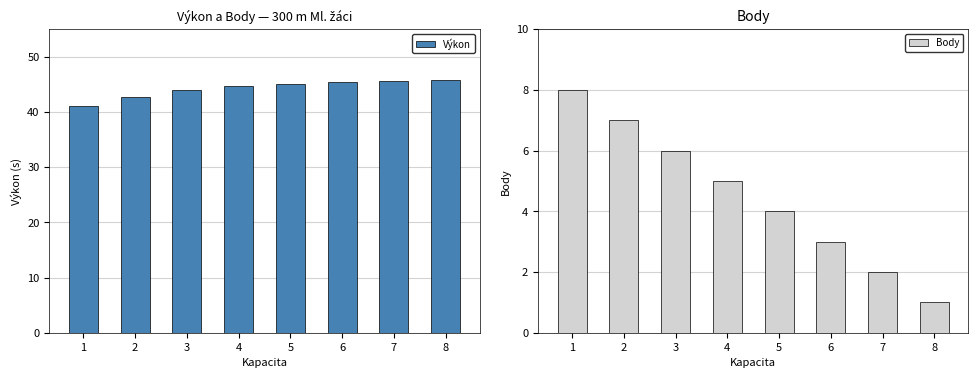

Which has a higher value, 6 or 7?

7